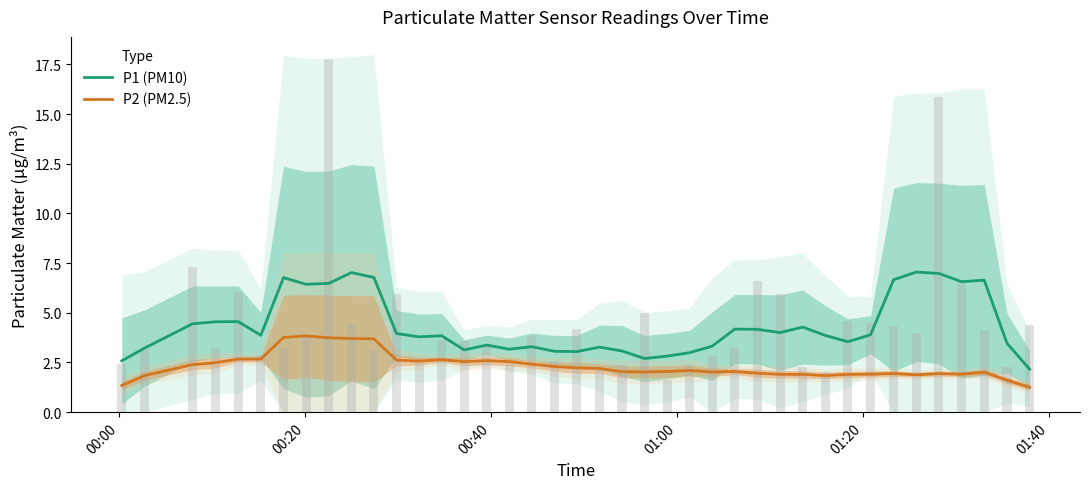

Are the bars horizontal?

No